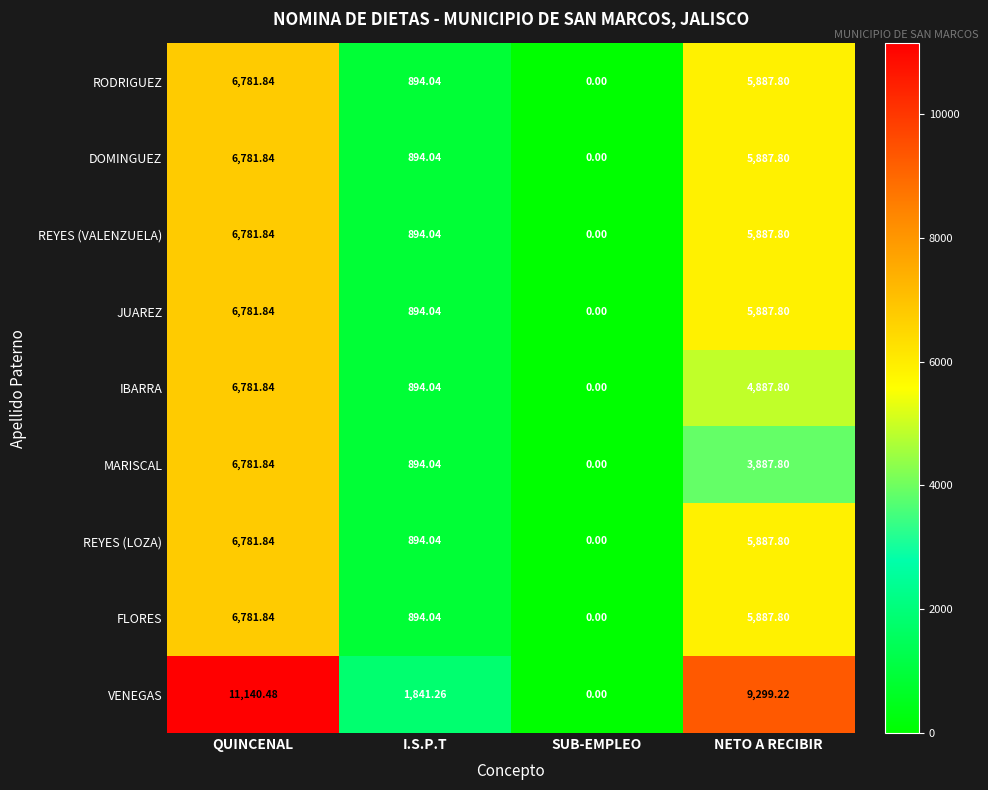

At which category does the chart reach its peak across all series?

QUINCENAL